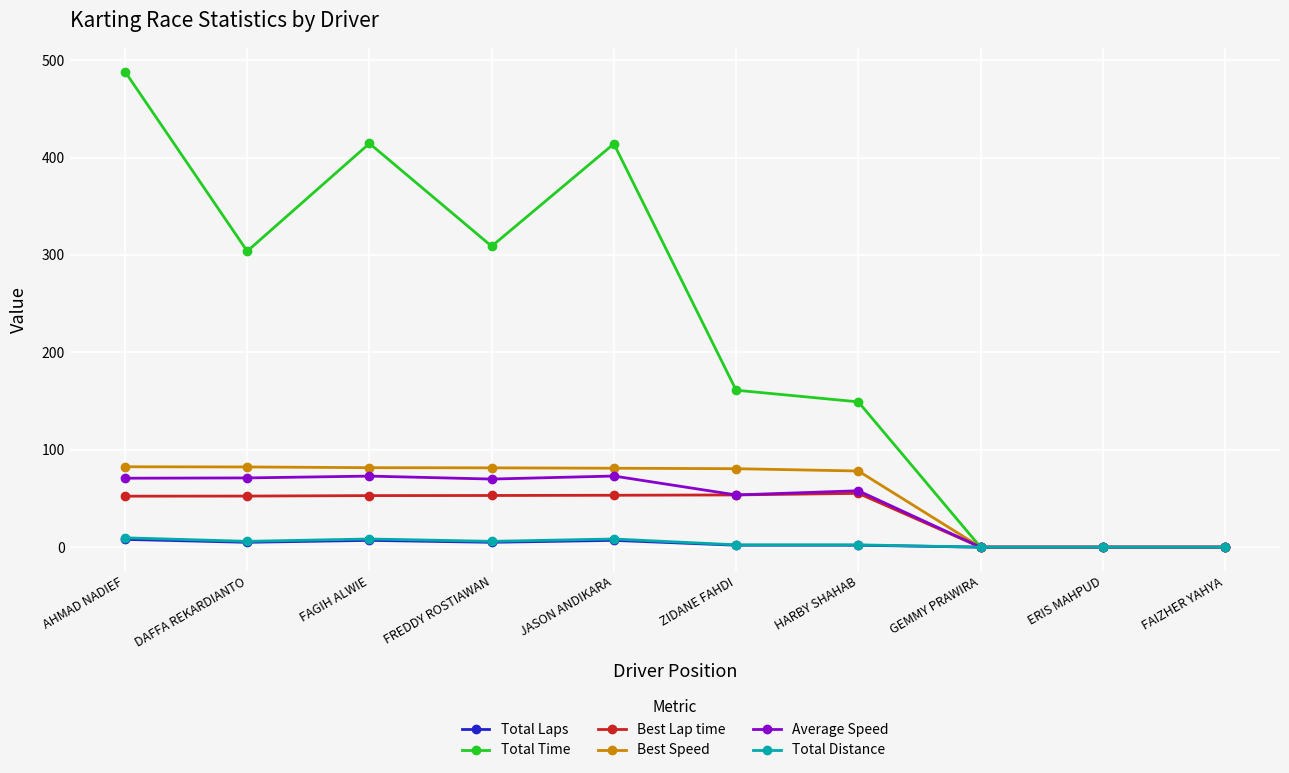

Is it true that Best Lap time equals 0.0 at ERIS MAHPUD?

True